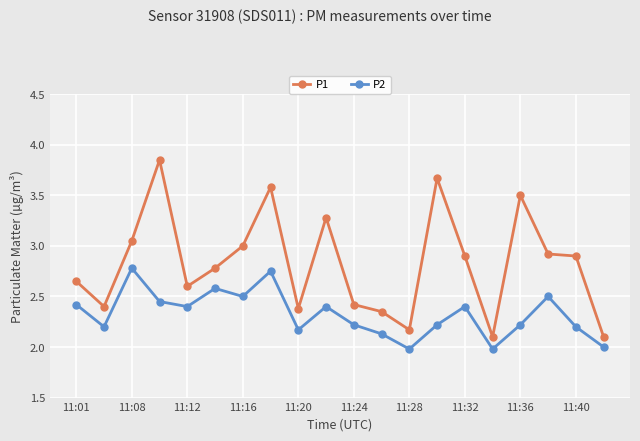

Which series has the largest total across all categories?

P1